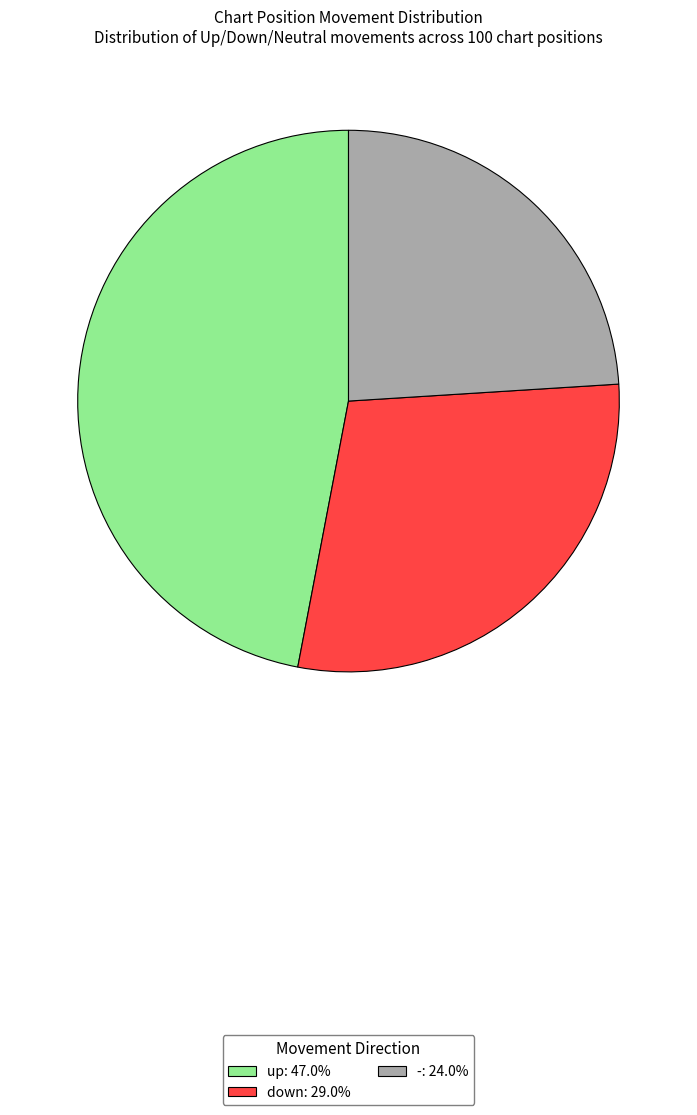

Approximately how many times larger is the value at up: 47.0% compared to -: 24.0%?

2.0